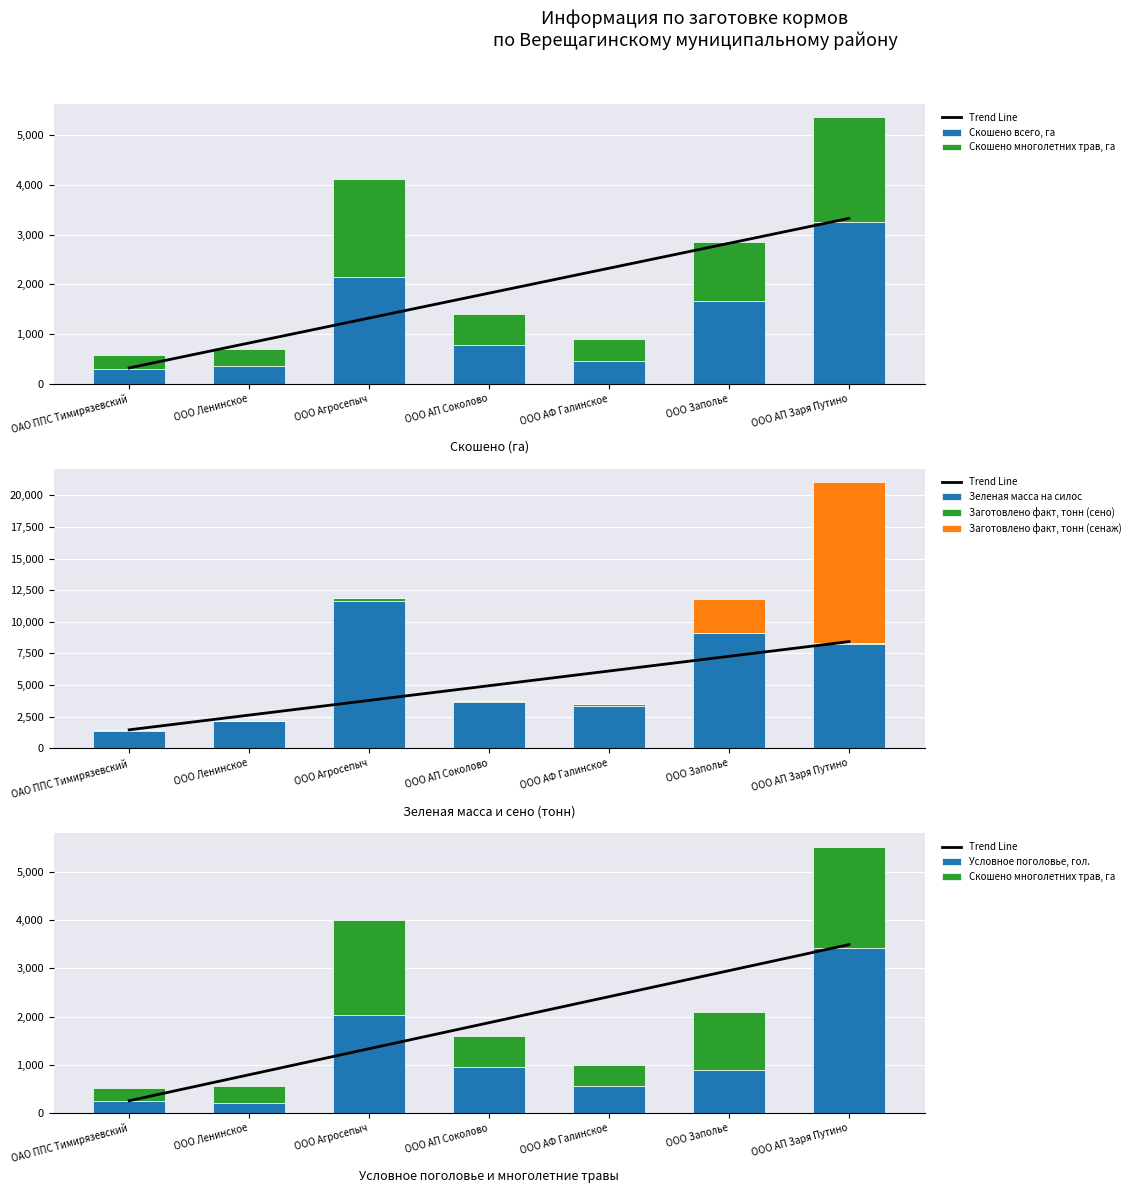

Which series has the largest total across all categories?

Зеленая масса на силос